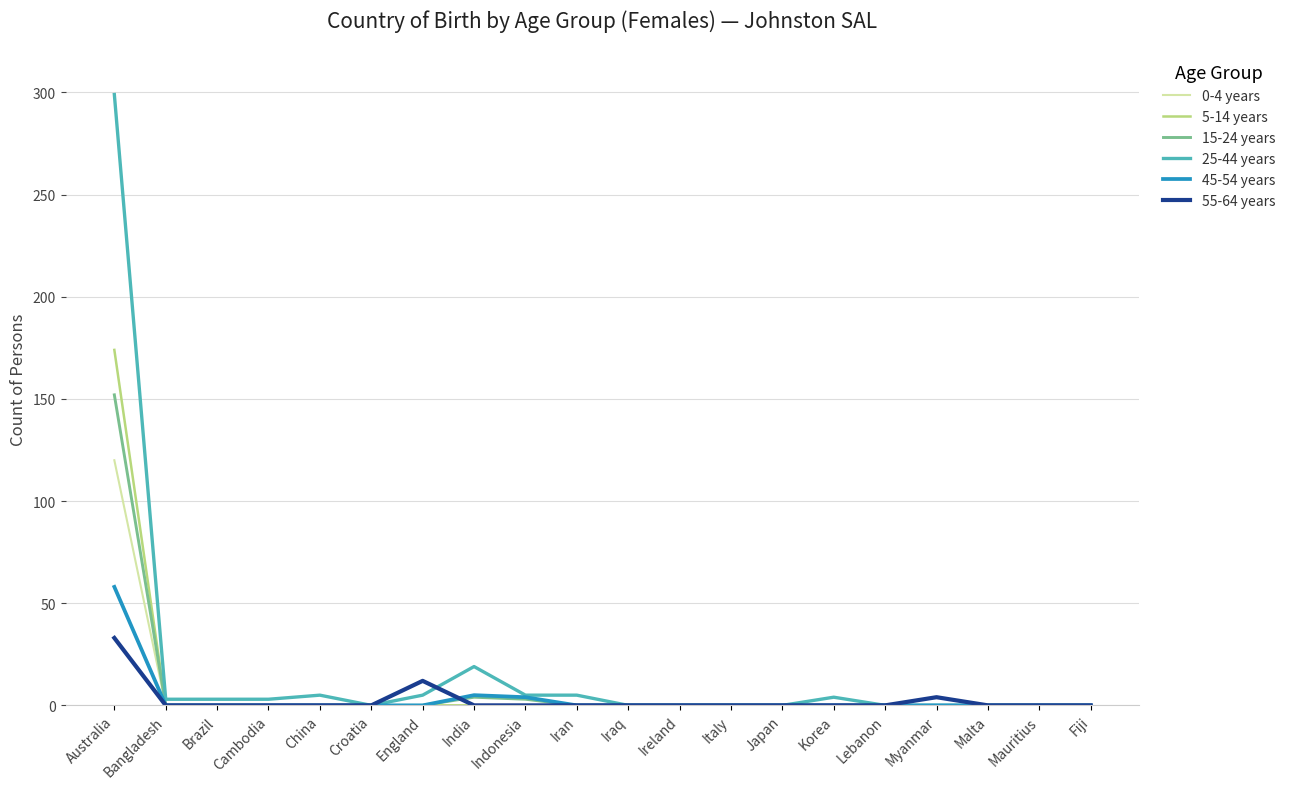

Is it true that 55-64 years equals 0 at Bangladesh?

True